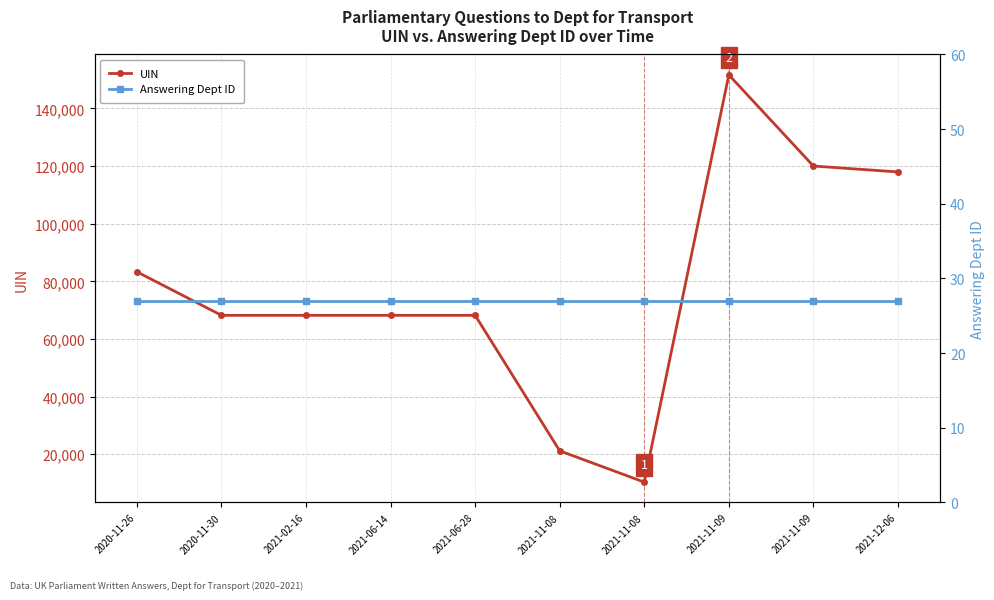

Where is UIN nearest to the value 81002?

2020-11-26